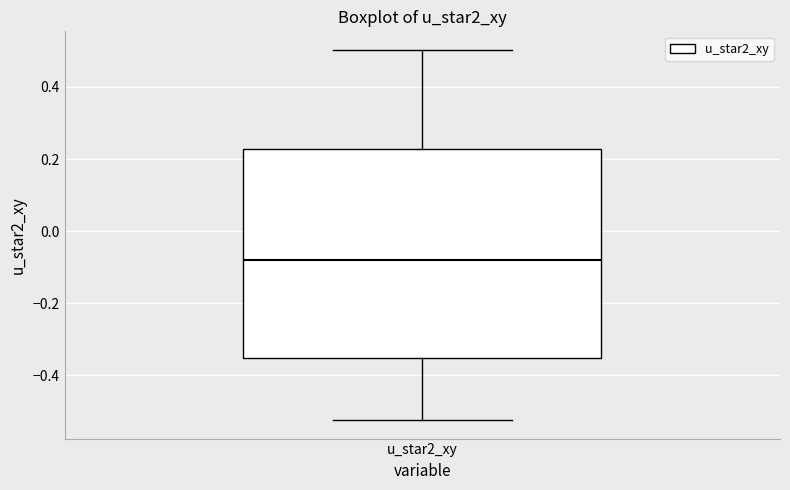

Where does the upper whisker of the box for u_star2_xy end on the y-axis? The values are not printed on the chart, so give them approximately, as read against the axis.

0.50